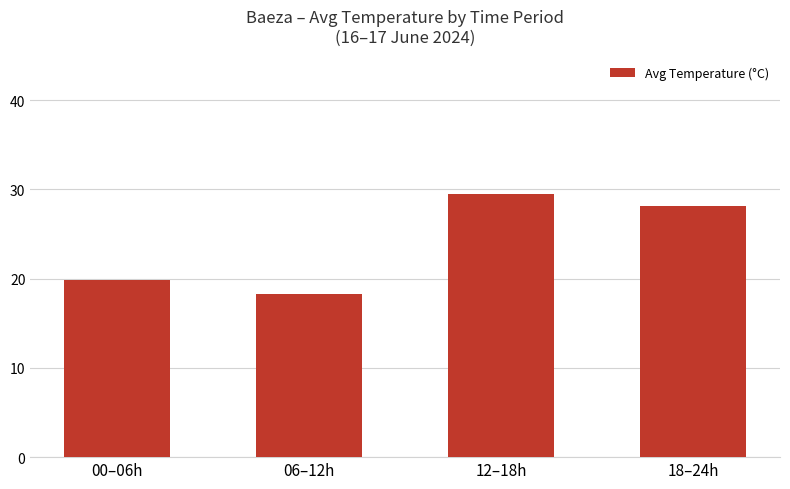

Rank the categories by value from highest to lowest.

12–18h, 18–24h, 00–06h, 06–12h